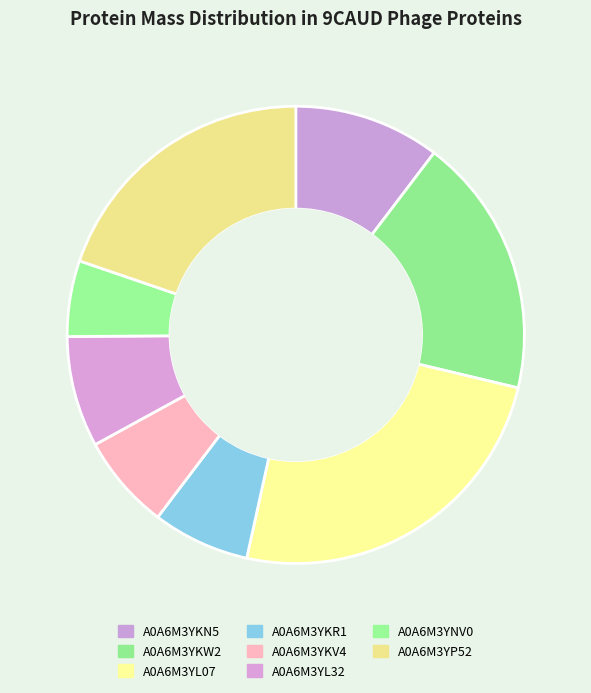

Approximately how many times larger is the value at A0A6M3YNV0 compared to A0A6M3YKW2?

0.3